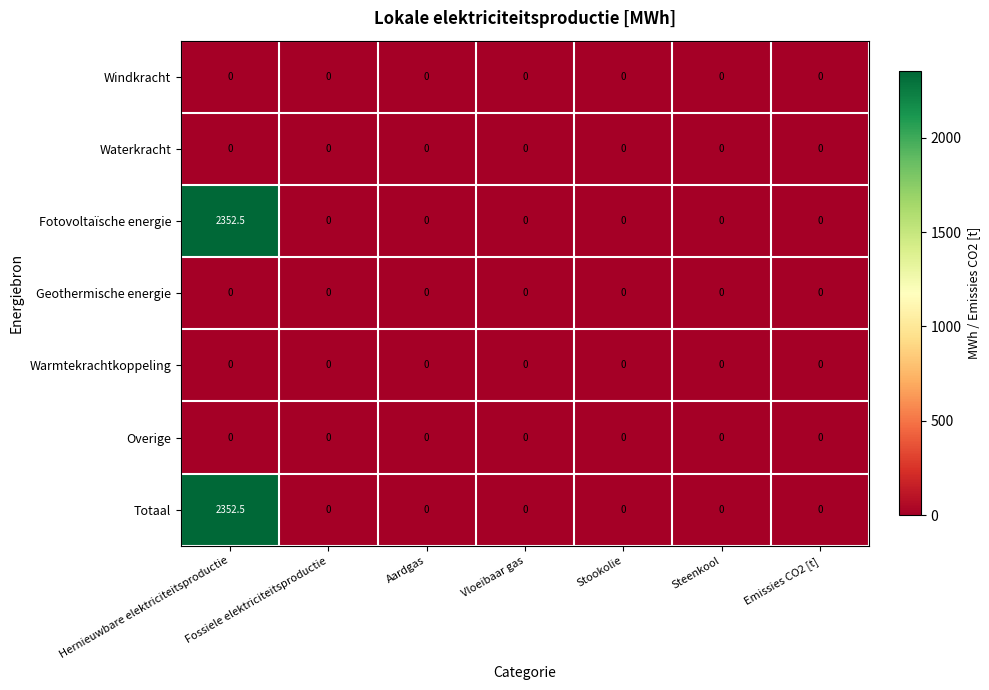

Count the number of data series in this chart.

7